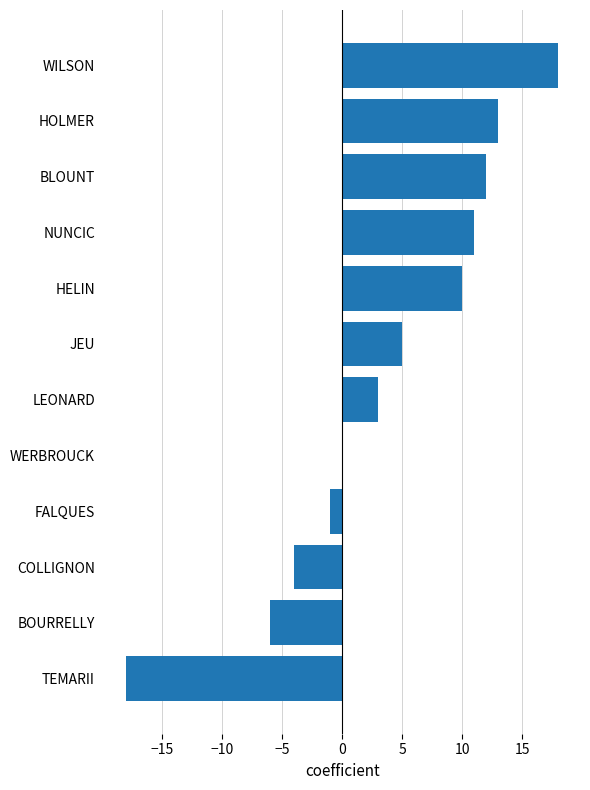

What is the sum of the values at BLOUNT and HOLMER?

25